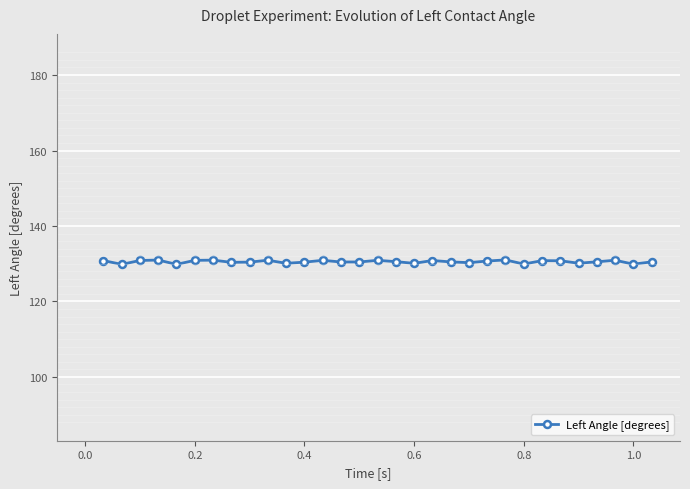

What is the value of the 20th point from the left?

130.5